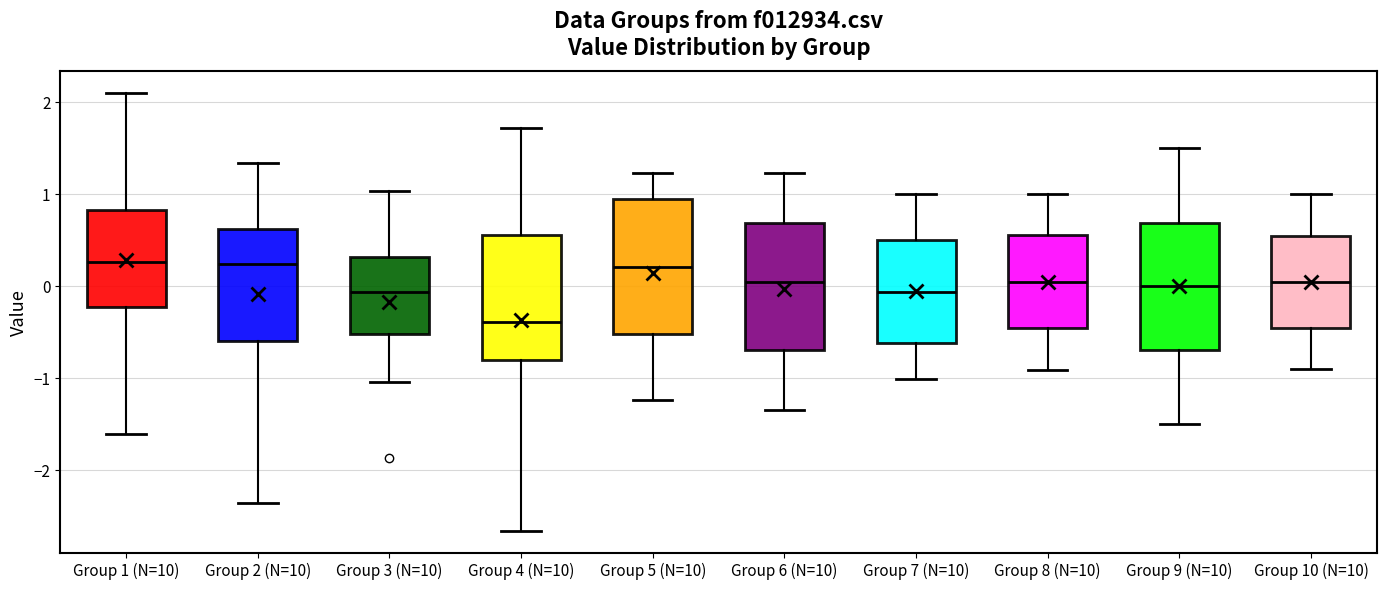

Which box's median line is the lowest?

Group 4 (N=10)